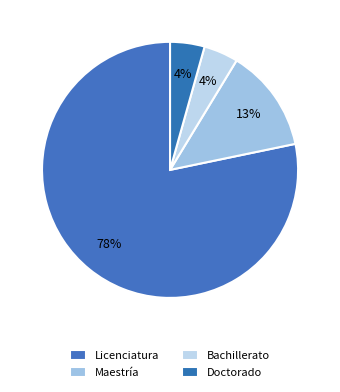

Between Maestría and Bachillerato, which is larger?

Maestría